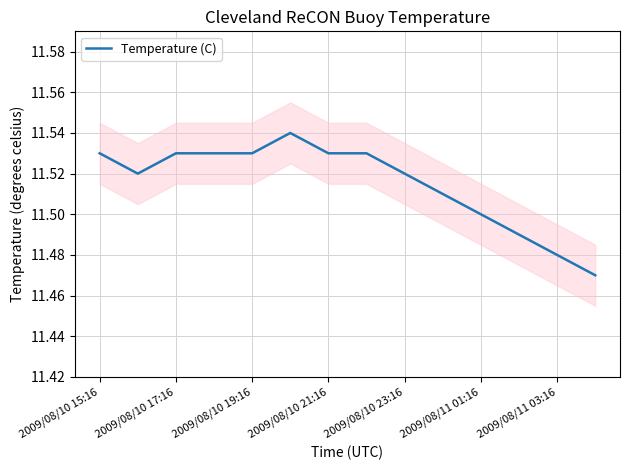

Is it true that the value at 2009/08/10 15:16 is 11.5?

True